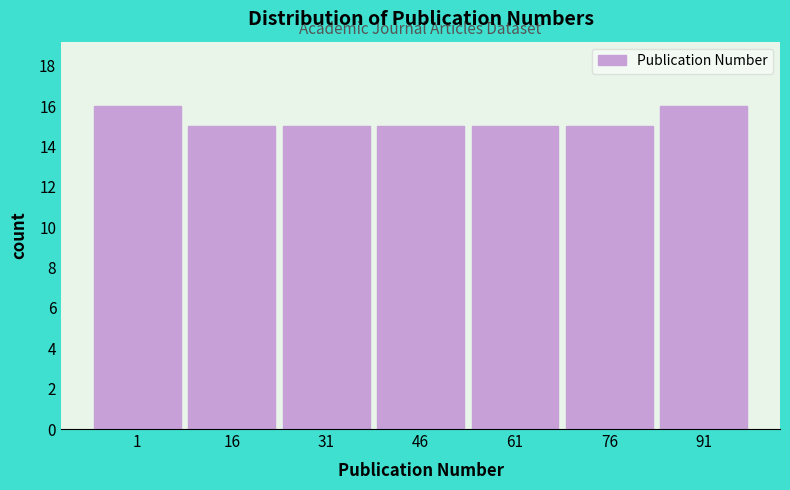

Reading right to left, list all the values displayed in this chart.

91=16	76=15	61=15	46=15	31=15	16=15	1=16